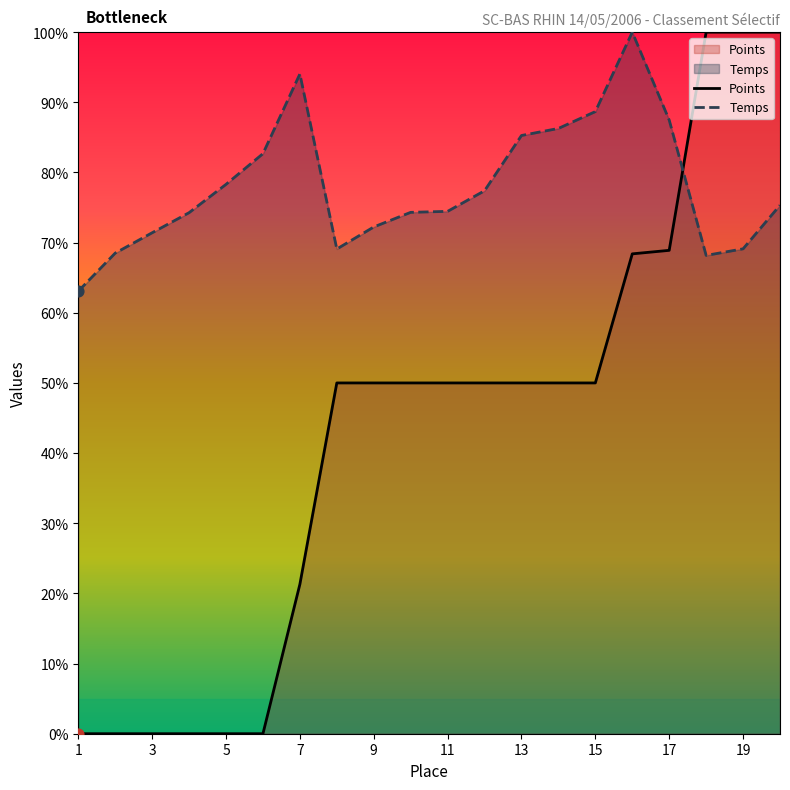

What are all the series names shown in the legend?

Points, Temps